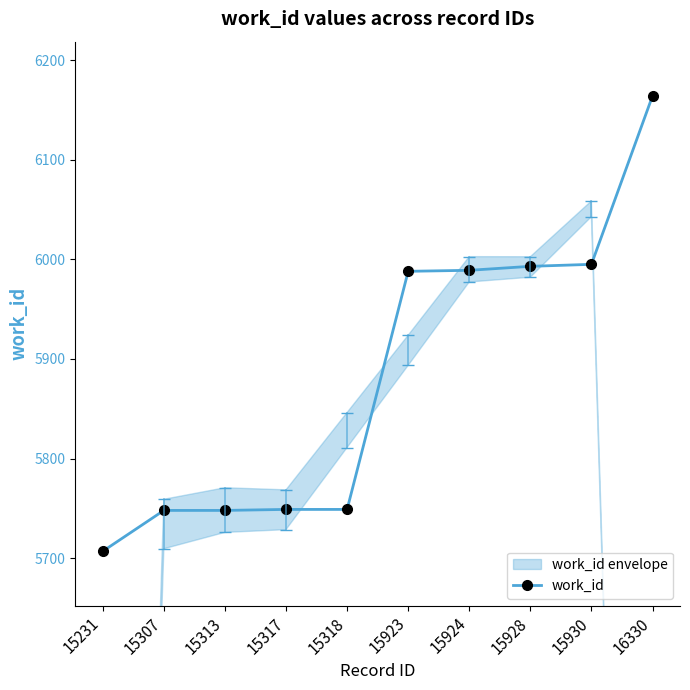

What is the difference between the maximum and minimum values?

457